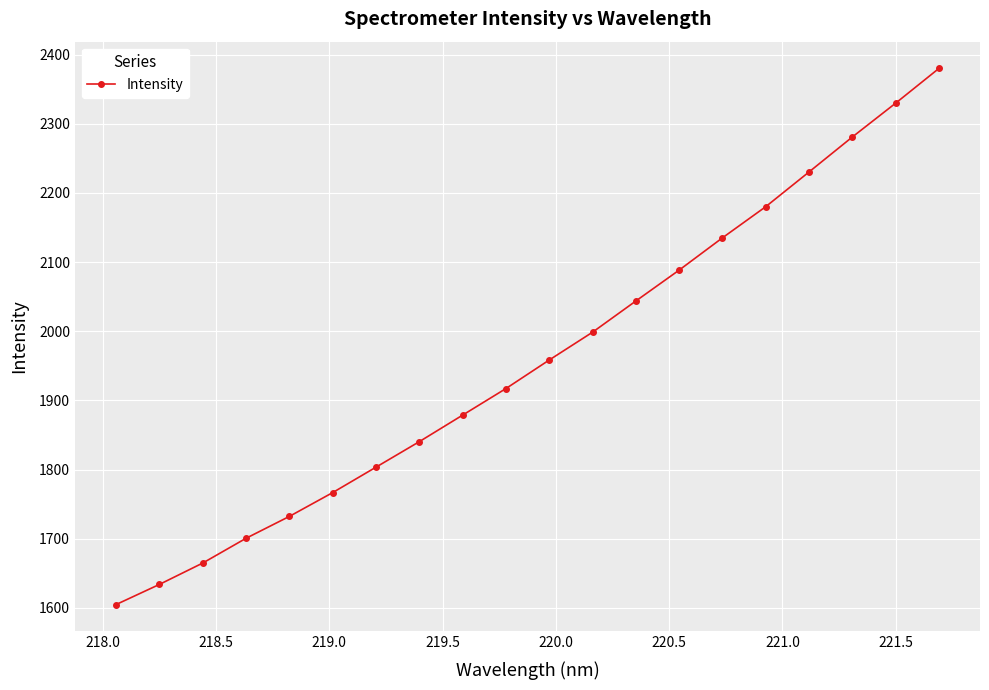

What is the maximum value shown in the chart?

2379.9